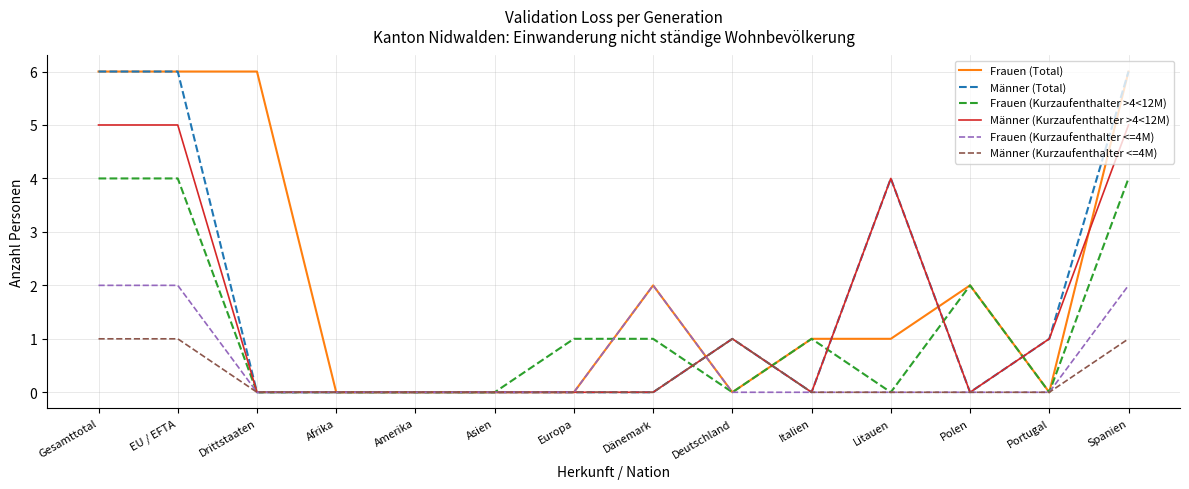

What is the maximum value shown in the chart?

6